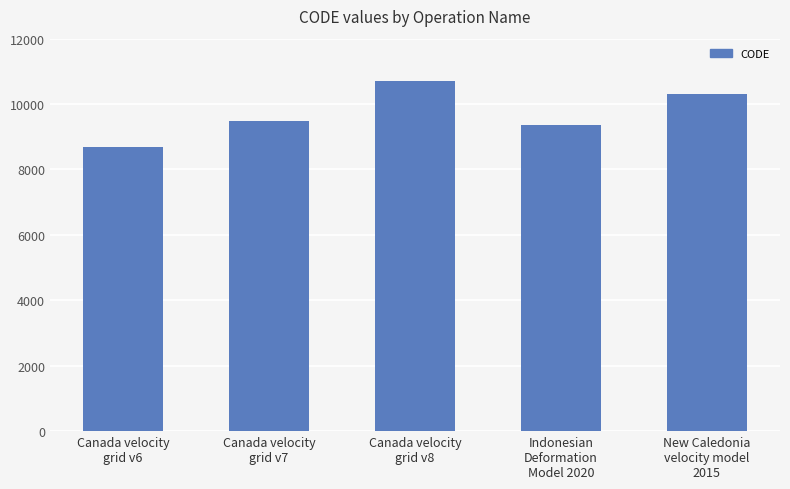

How many data points are less than 9483?

2